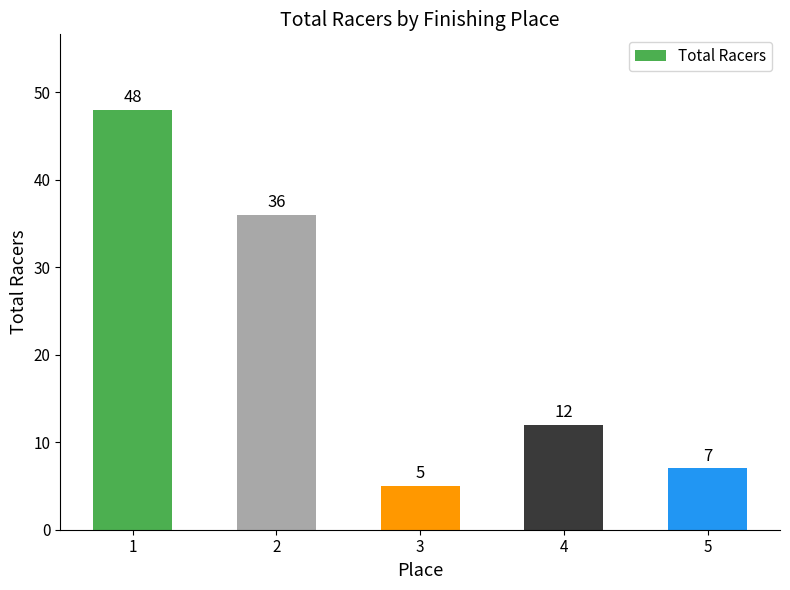

The value at 3 is 3. True or false?

False